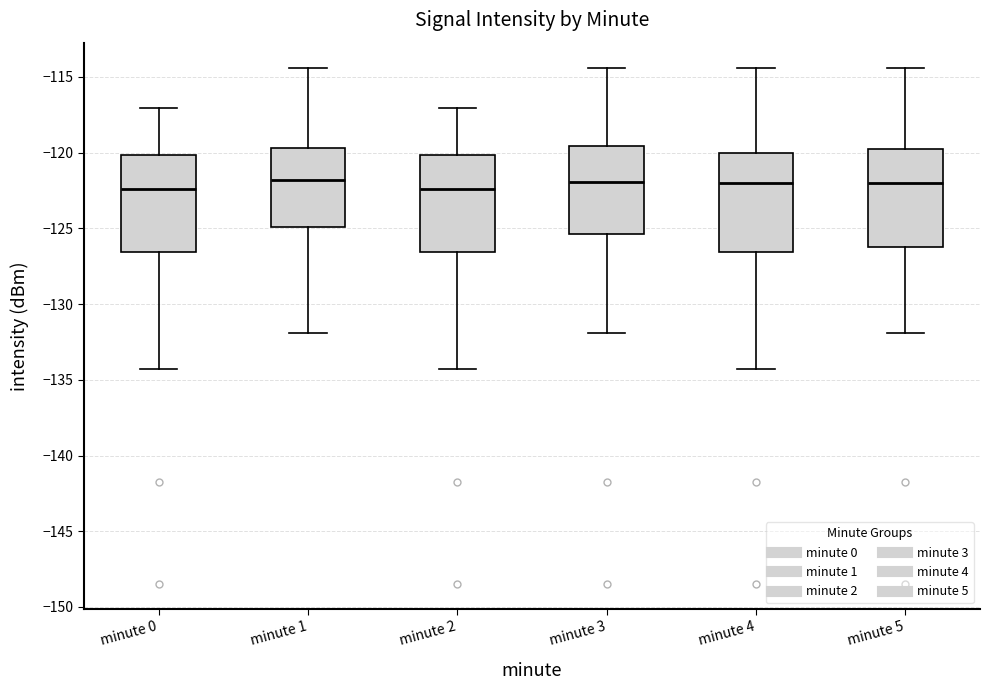

Reading left to right, read every box against the y-axis: the position of its median line, the range the box covers, and the ends of its whiskers. The values are not printed on the chart, so give them approximately, as read against the axis.

minute 0: median -122.5, box -126.5 to -120.0, whiskers -134.5 to -117.0
minute 1: median -122.0, box -125.0 to -119.5, whiskers -132.0 to -114.5
minute 2: median -122.5, box -126.5 to -120.0, whiskers -134.5 to -117.0
minute 3: median -122.0, box -125.5 to -119.5, whiskers -132.0 to -114.5
minute 4: median -122.0, box -126.5 to -120.0, whiskers -134.5 to -114.5
minute 5: median -122.0, box -126.0 to -119.5, whiskers -132.0 to -114.5